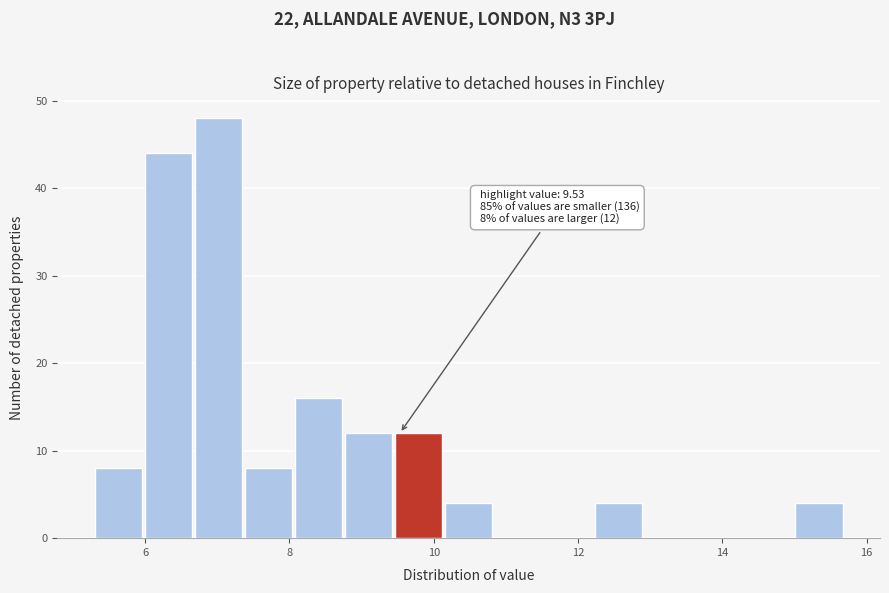

Around what value on the x-axis is the tallest bar? Give the approximate position of its centre, as read against the axis.

7.0